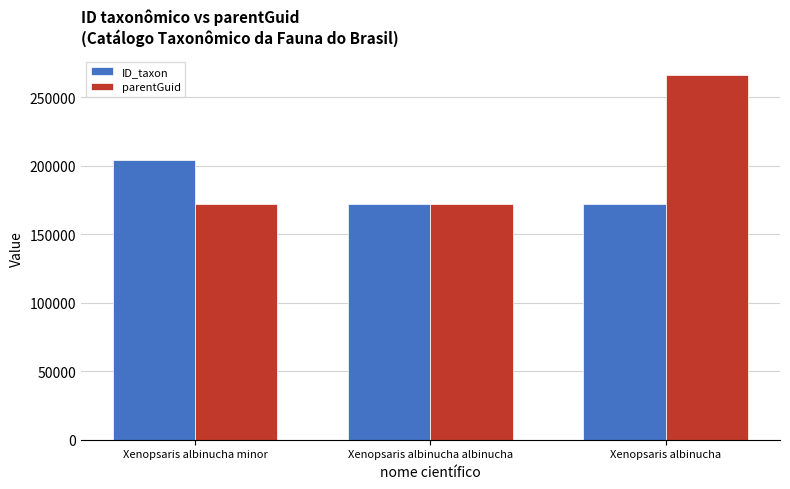

How many bars are there in total?

6